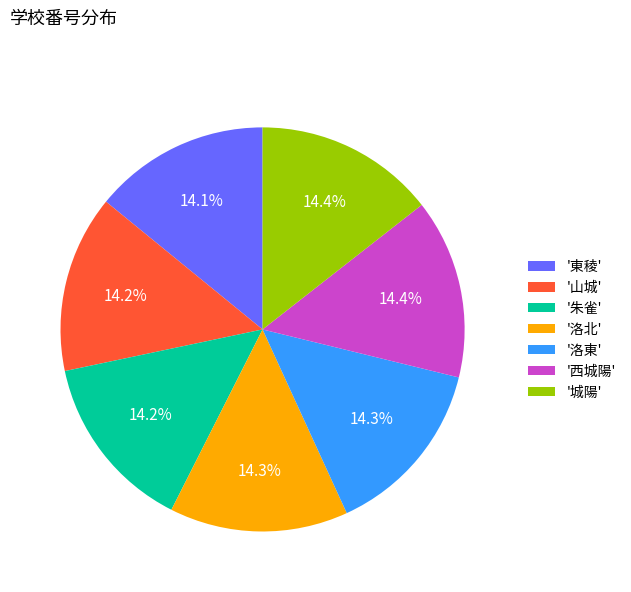

Approximately how many times larger is the value at '洛東' compared to '朱雀'?

1.0